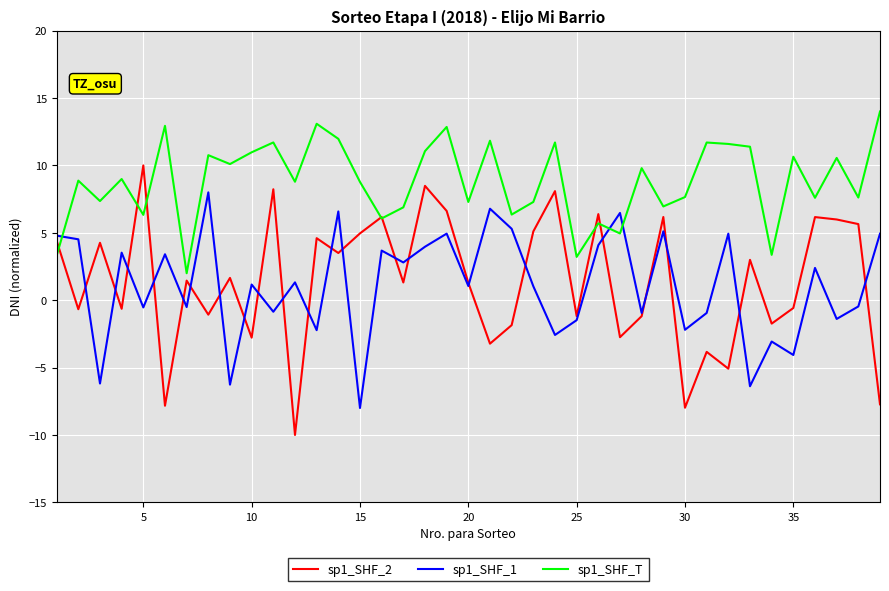

Which series has the largest range (max minus min)?

sp1_SHF_2